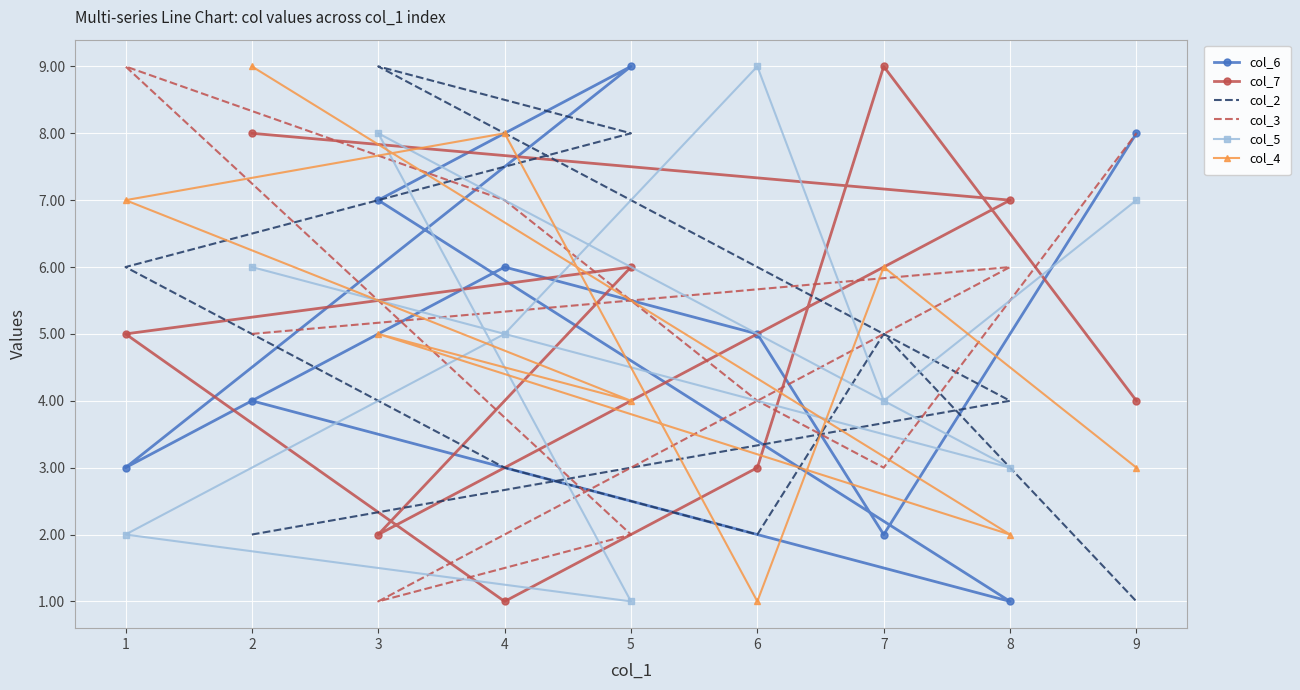

What is the sum of all col_2 values?

40